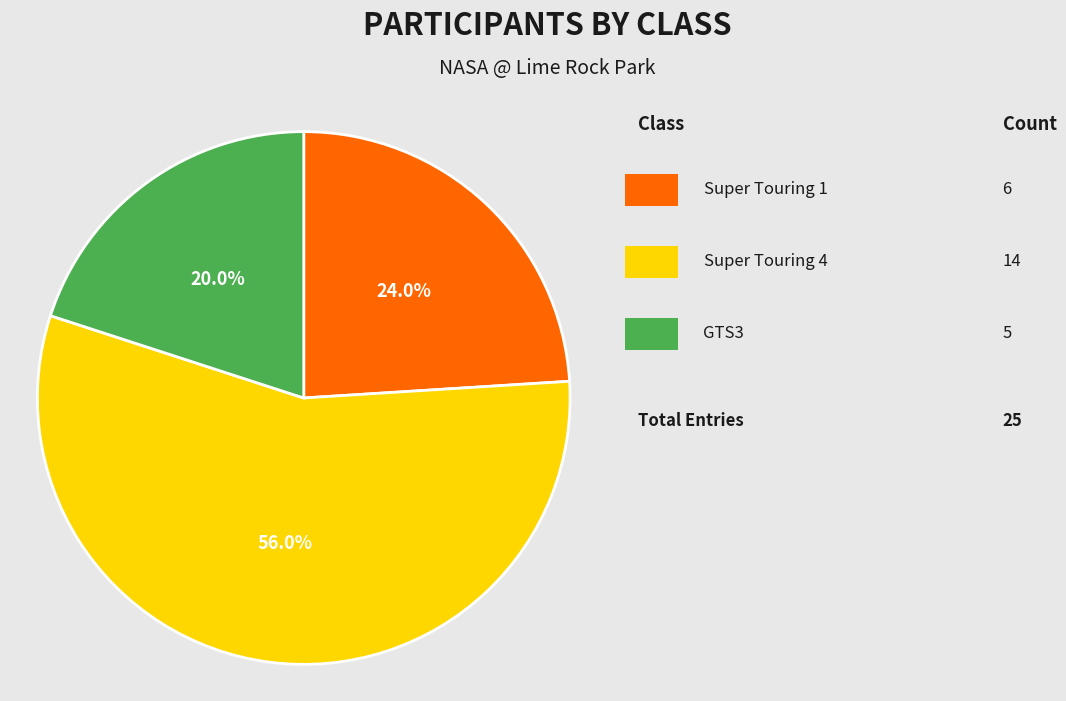

To the nearest percent, what is the average slice percentage?

33%